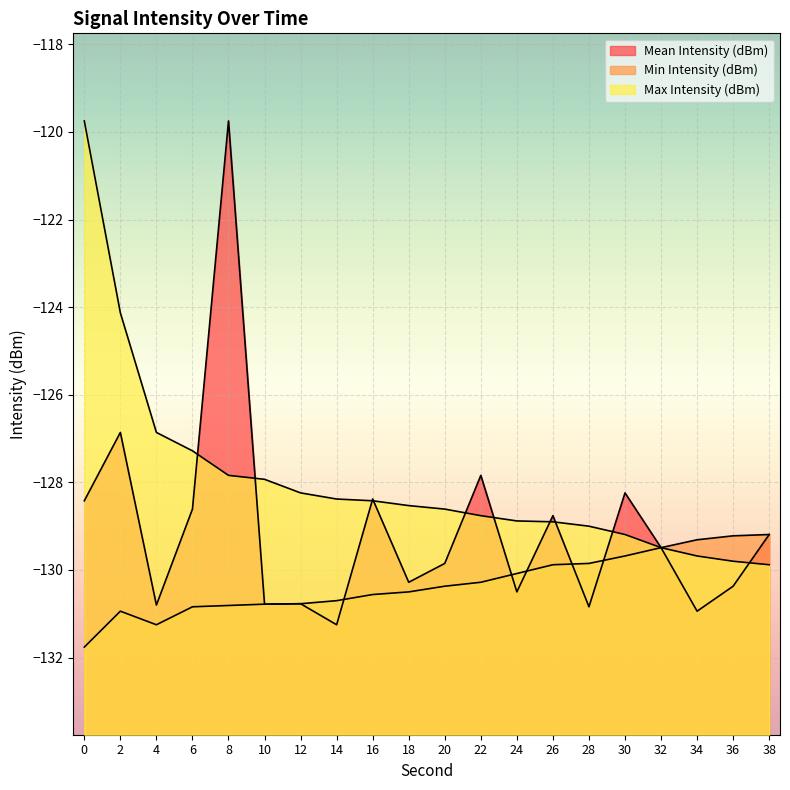

What are all the series names shown in the legend?

Mean Intensity (dBm), Min Intensity (dBm), Max Intensity (dBm)